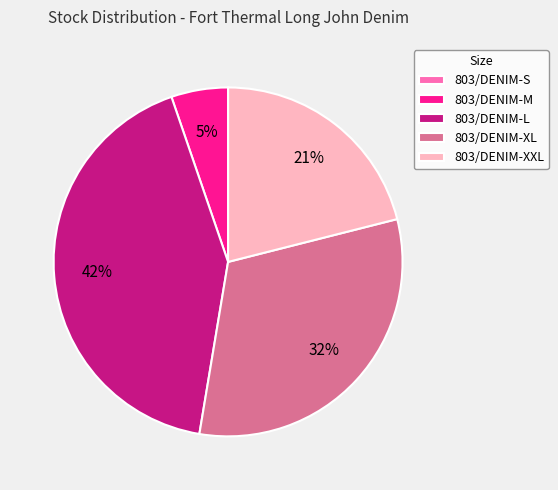

Does 803/DENIM-XL account for over 50% of the chart?

No